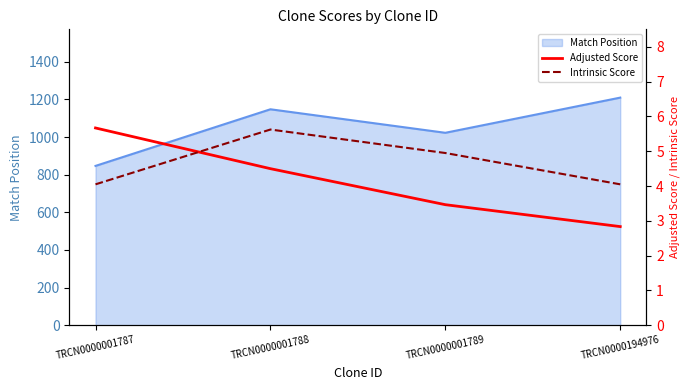

How many lines are shown in the chart?

2